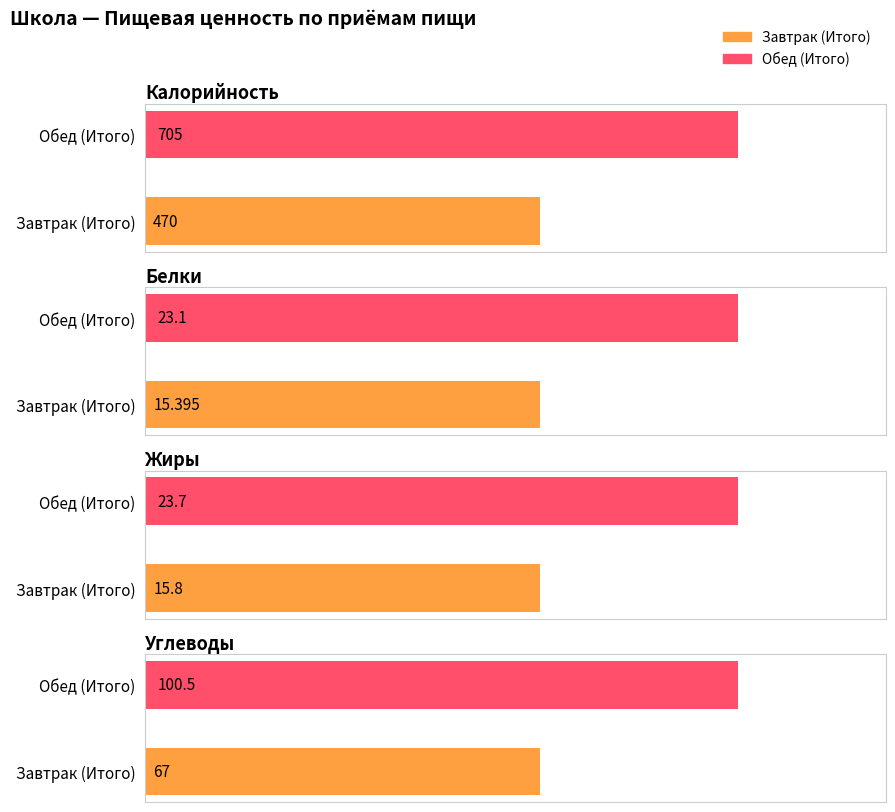

At Завтрак (Итого), list the series in order from largest to smallest.

Калорийность, Углеводы, Жиры, Белки